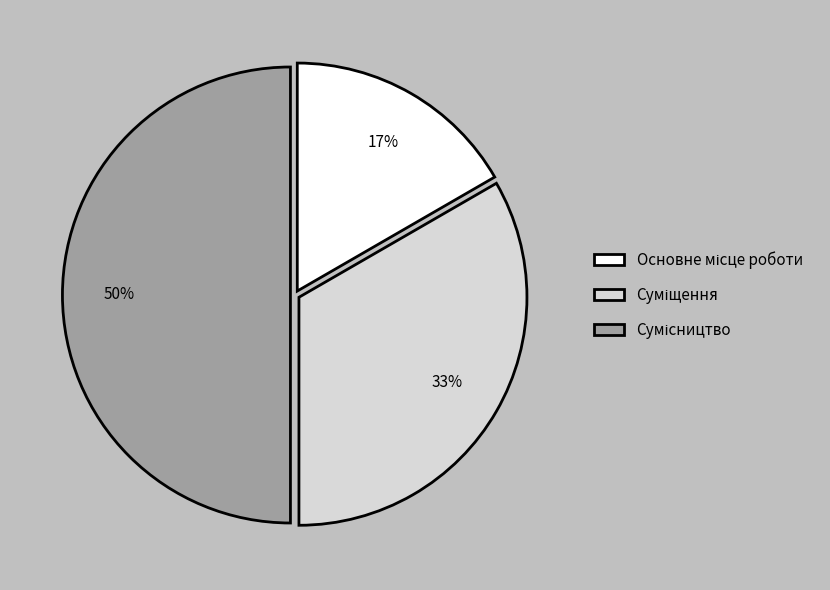

To the nearest percent, what is the average slice percentage?

33%